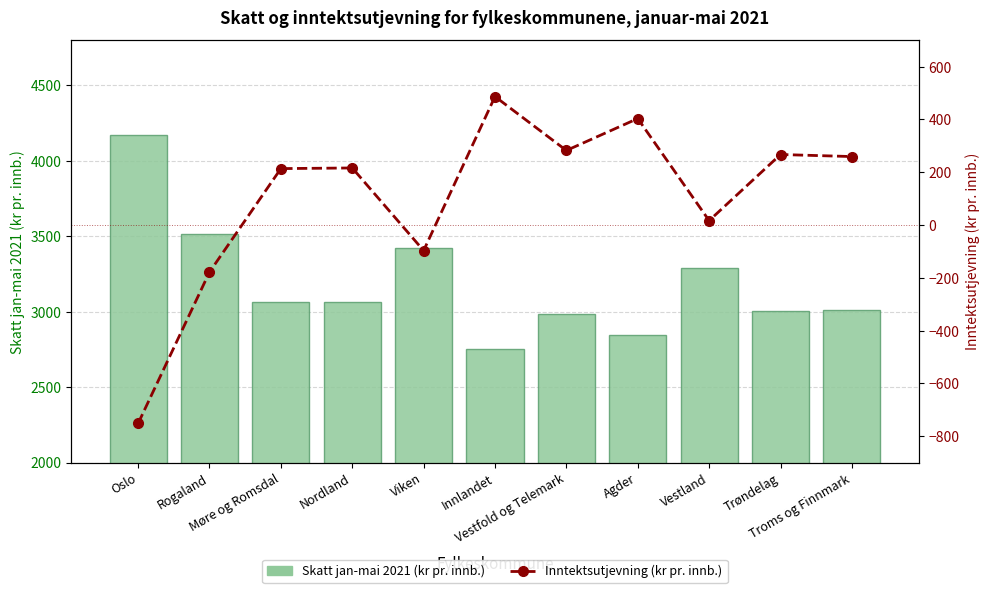

The Skatt jan-mai 2021 (kr pr. innb.) series shows 4004.1 at Møre og Romsdal. True or false?

False